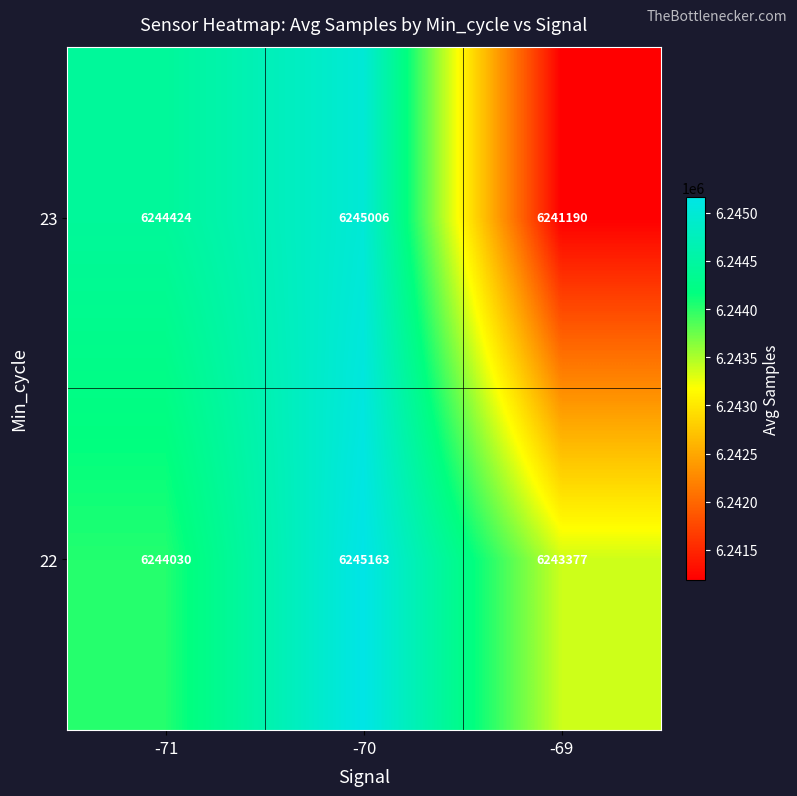

The value of 22 at -70 is 3892605. True or false?

False